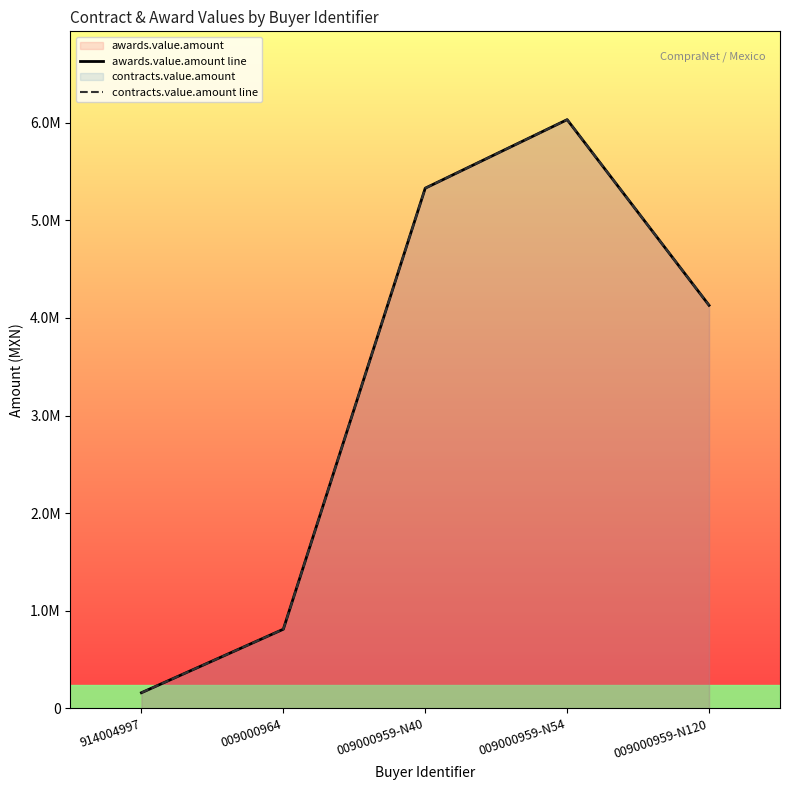

What is the value of the awards.value.amount line point at the 5th from the left?

4129707.7